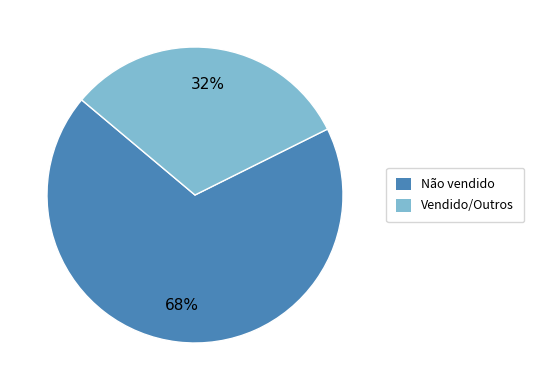

To the nearest percent, what percentage of the pie is Não vendido?

68%